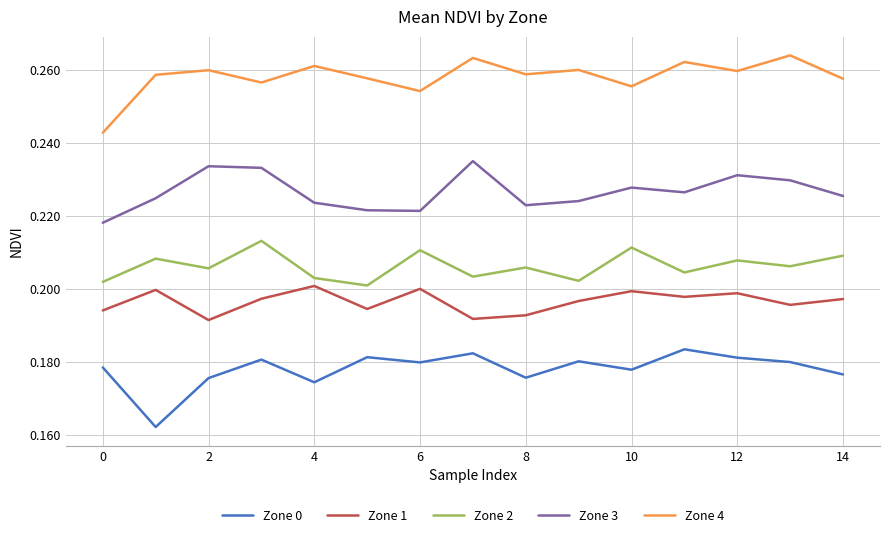

Which series has the largest total across all categories?

Zone 4